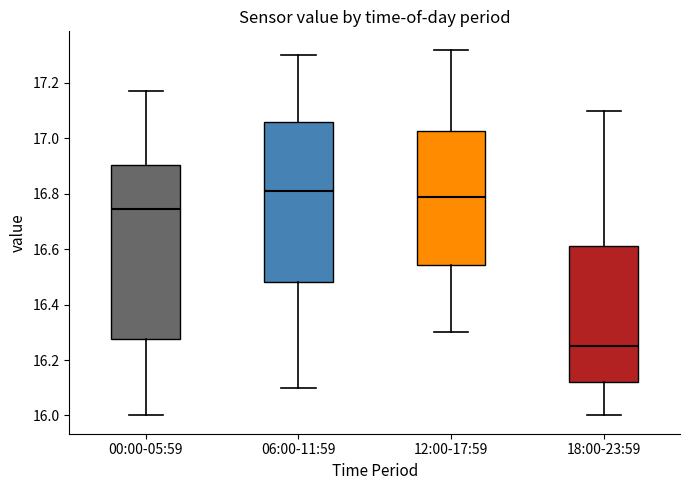

Comparing the boxes themselves (not the whiskers), which one is the tallest?

00:00-05:59